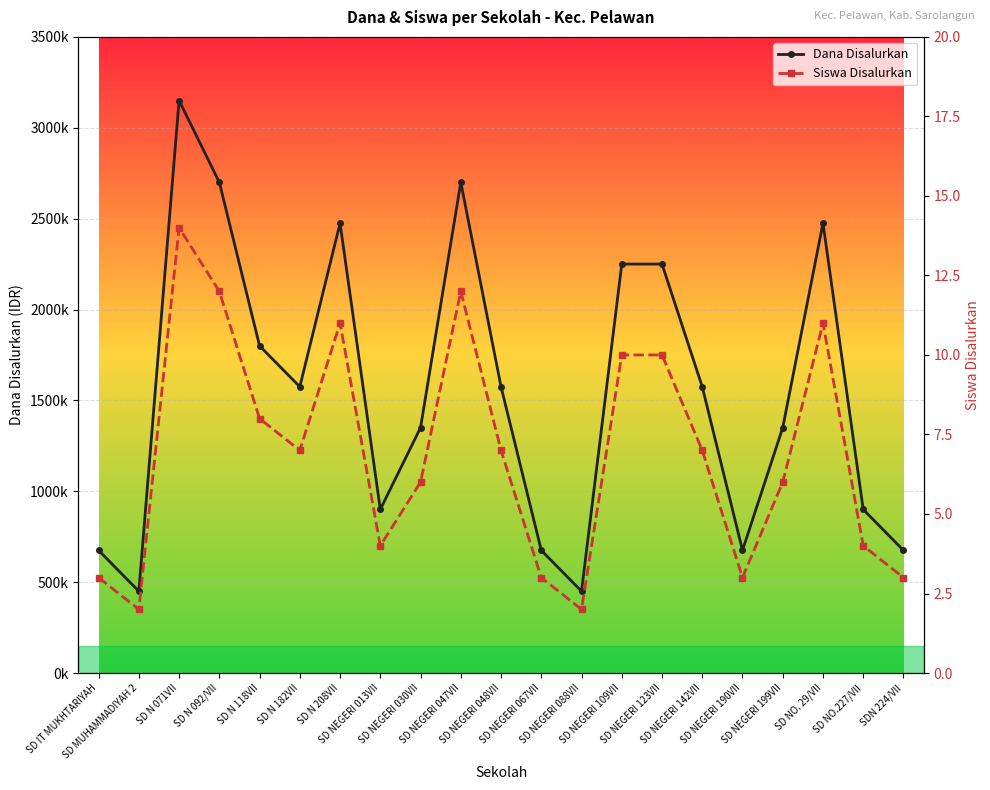

What position from the left is SD NEGERI 190VII?

17